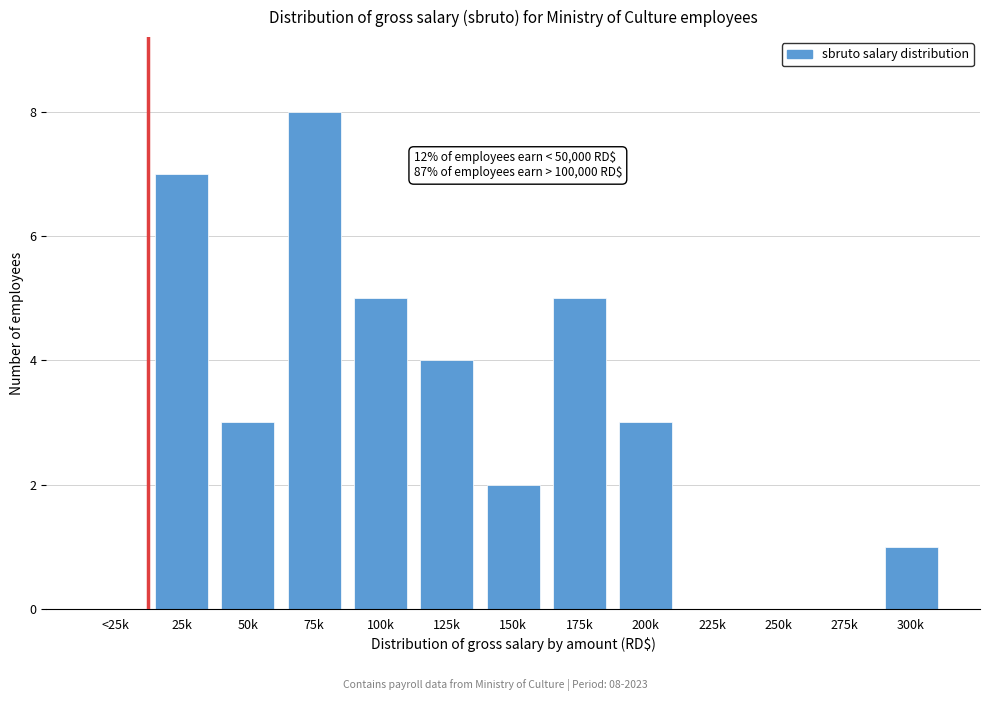

Reading left to right, list all the values displayed in this chart.

<25k=0	25k=7	50k=3	75k=8	100k=5	125k=4	150k=2	175k=5	200k=3	225k=0	250k=0	275k=0	300k=1